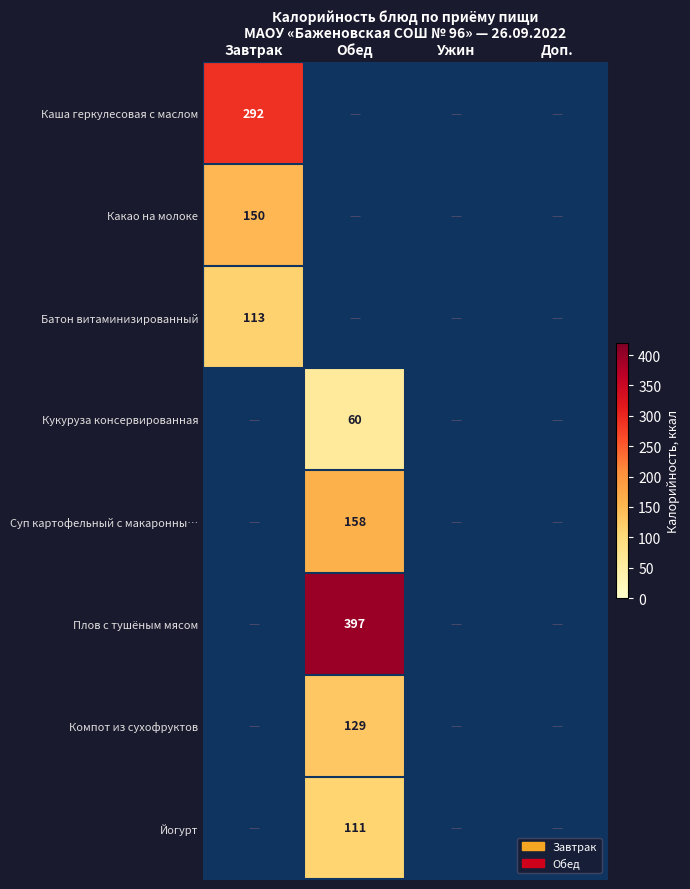

Which category has the highest value across all series?

Обед